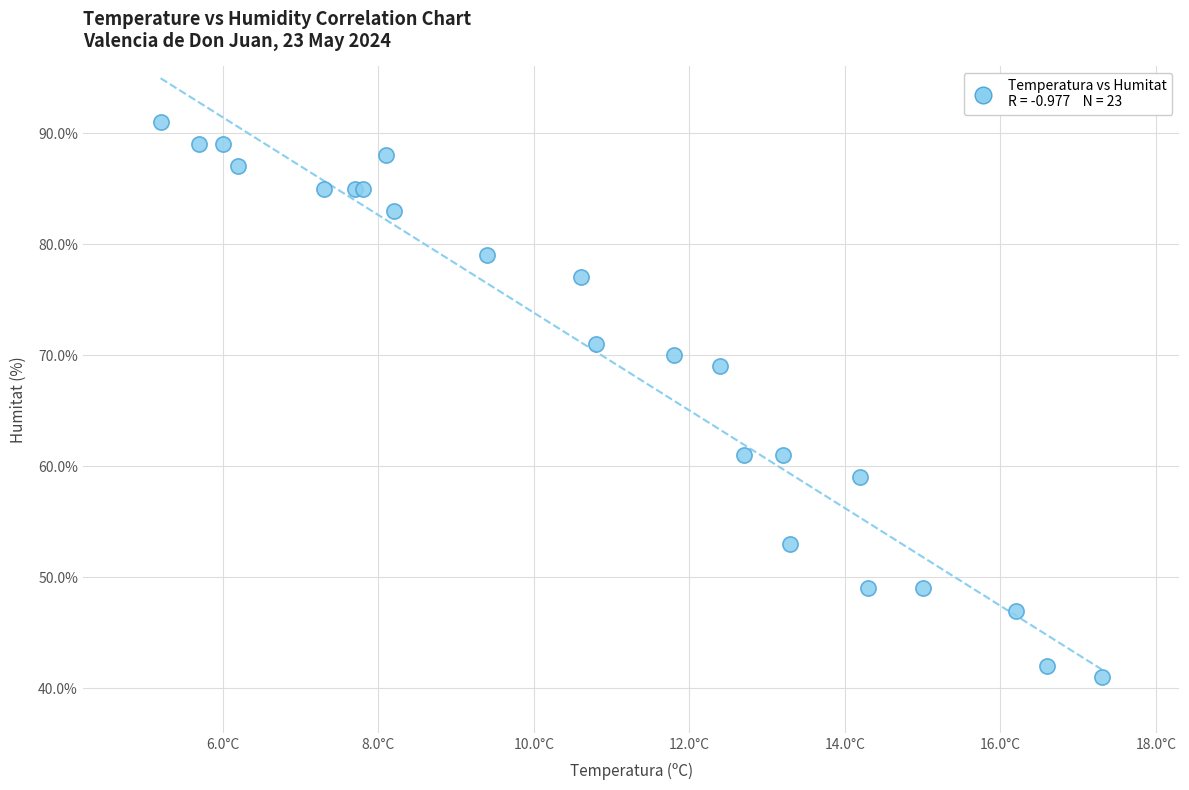

What Y value in the scatter plot is closest to 66?

69